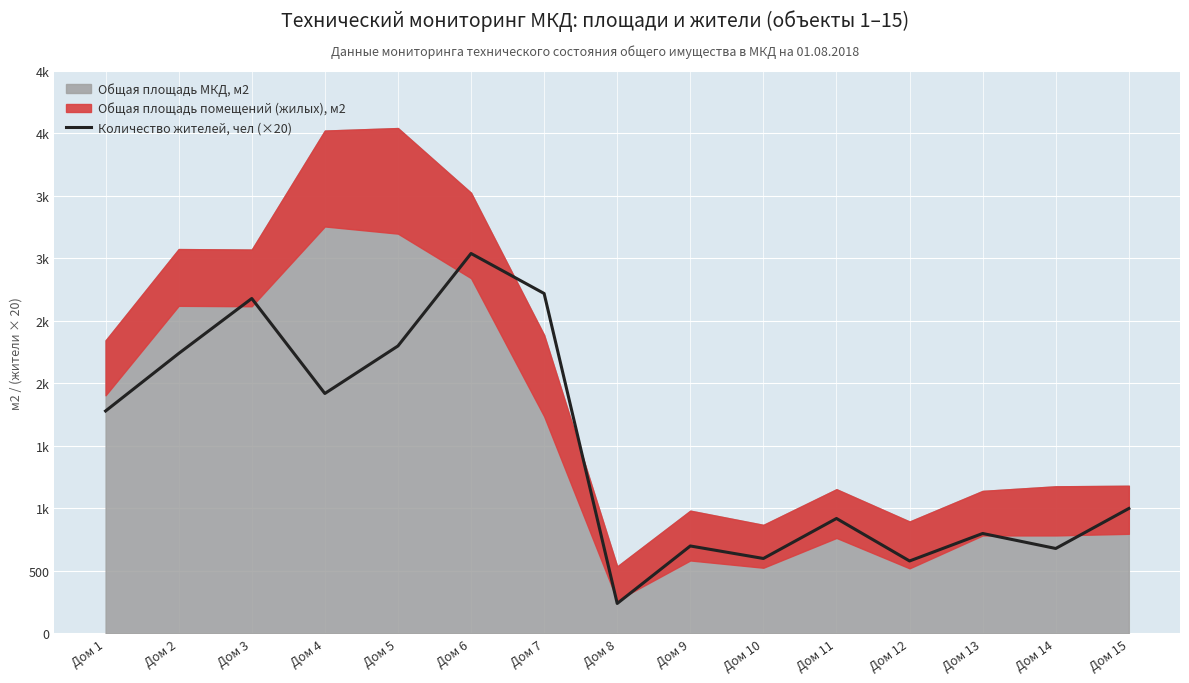

Reading left to right, transcribe all the data shown in this chart.

1780	2240	2680	1920	2300	3040	2720	240	700	600	920	580	800	680	1000